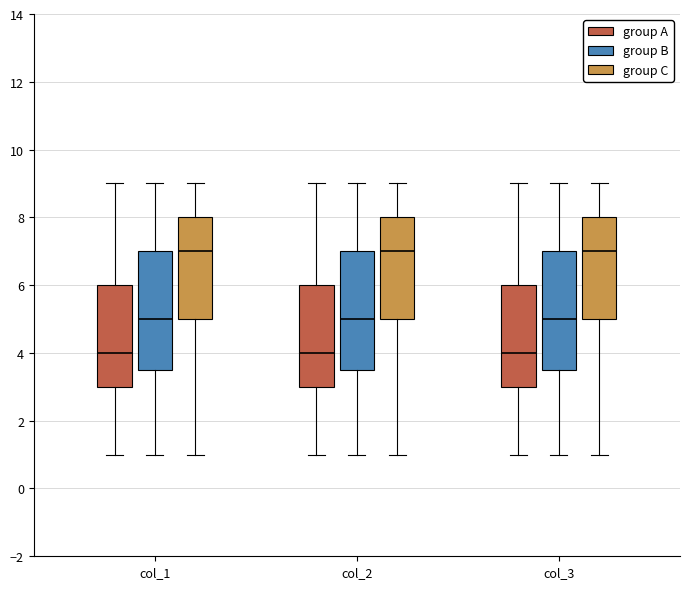

Reading left to right, read every box against the y-axis: the position of its median line, the range the box covers, and the ends of its whiskers. The values are not printed on the chart, so give them approximately, as read against the axis.

col_1 (group A): median 4.0, box 3.0 to 6.0, whiskers 1.0 to 9.0
col_1 (group B): median 5.0, box 3.6 to 7.0, whiskers 1.0 to 9.0
col_1 (group C): median 7.0, box 5.0 to 8.0, whiskers 1.0 to 9.0
col_2 (group A): median 4.0, box 3.0 to 6.0, whiskers 1.0 to 9.0
col_2 (group B): median 5.0, box 3.6 to 7.0, whiskers 1.0 to 9.0
col_2 (group C): median 7.0, box 5.0 to 8.0, whiskers 1.0 to 9.0
col_3 (group A): median 4.0, box 3.0 to 6.0, whiskers 1.0 to 9.0
col_3 (group B): median 5.0, box 3.6 to 7.0, whiskers 1.0 to 9.0
col_3 (group C): median 7.0, box 5.0 to 8.0, whiskers 1.0 to 9.0